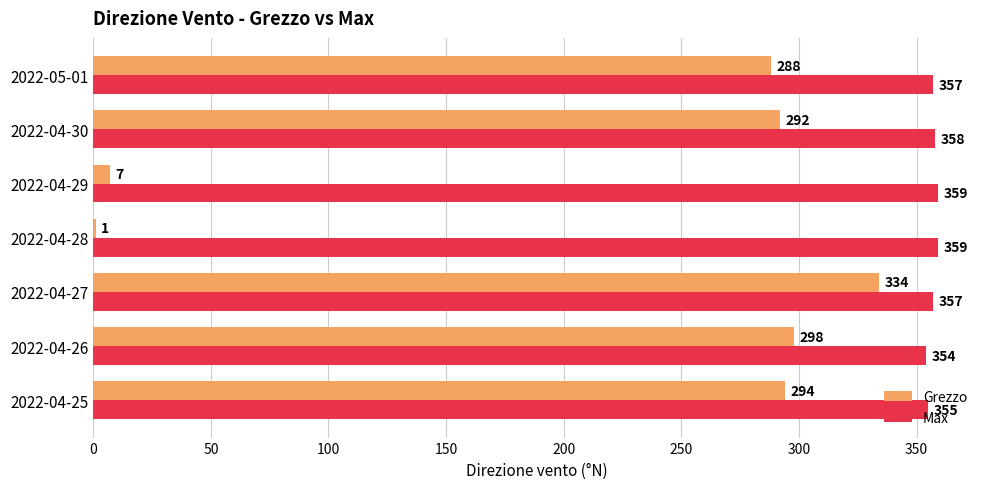

What is the sum of all Grezzo values?

1514